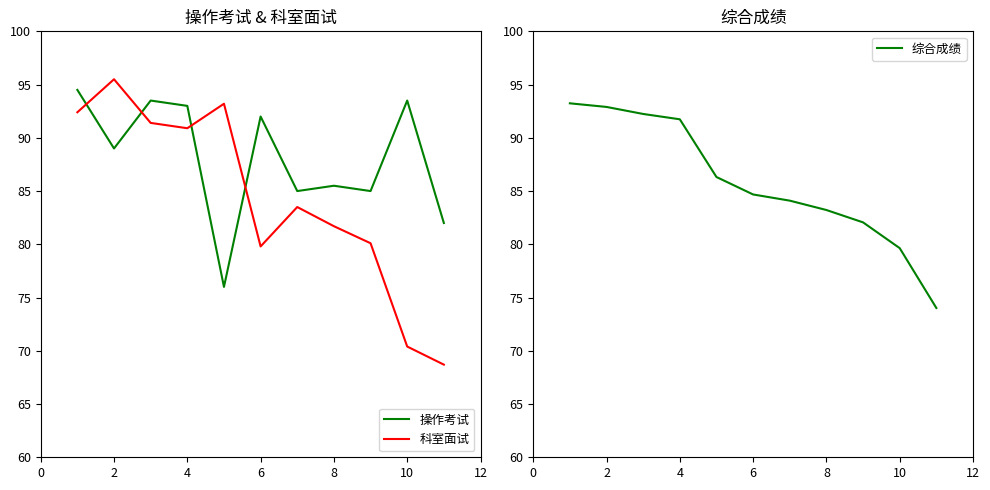

The value of 科室面试 at 6 is 135.9. True or false?

False